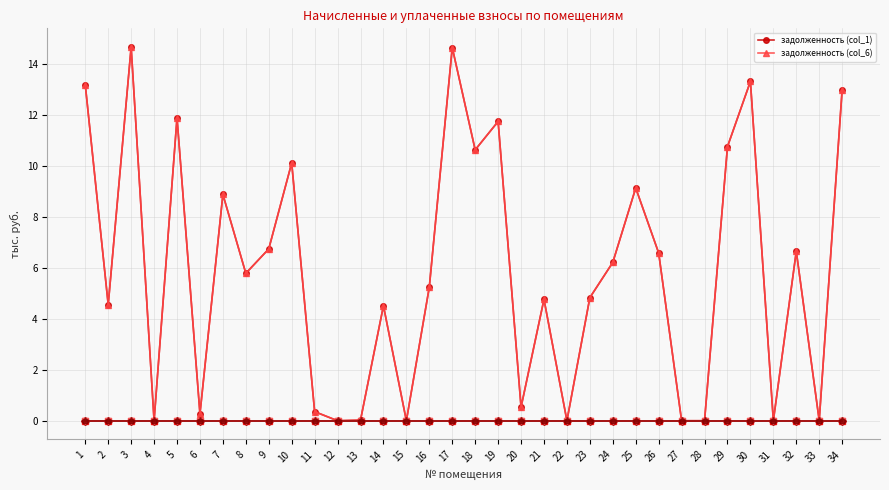

How many data points does each series have?

34